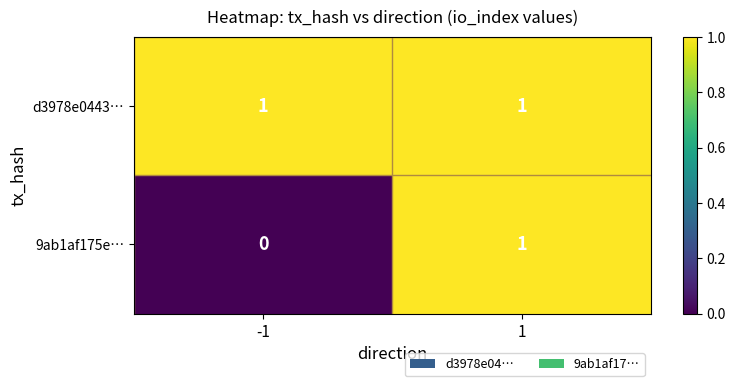

The value of 9ab1af175e… at -1 is 0. True or false?

True